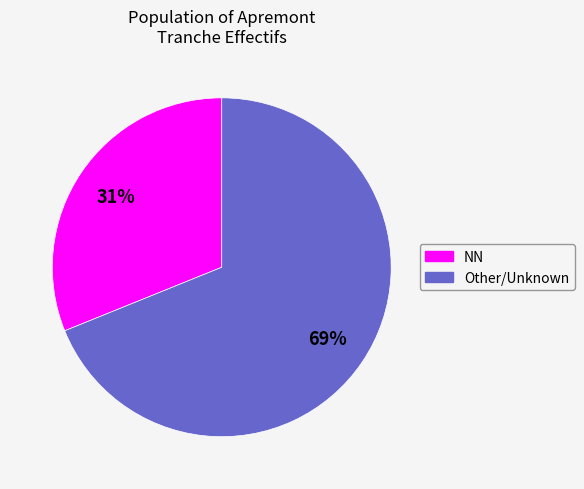

Does any single category account for the majority?

Yes